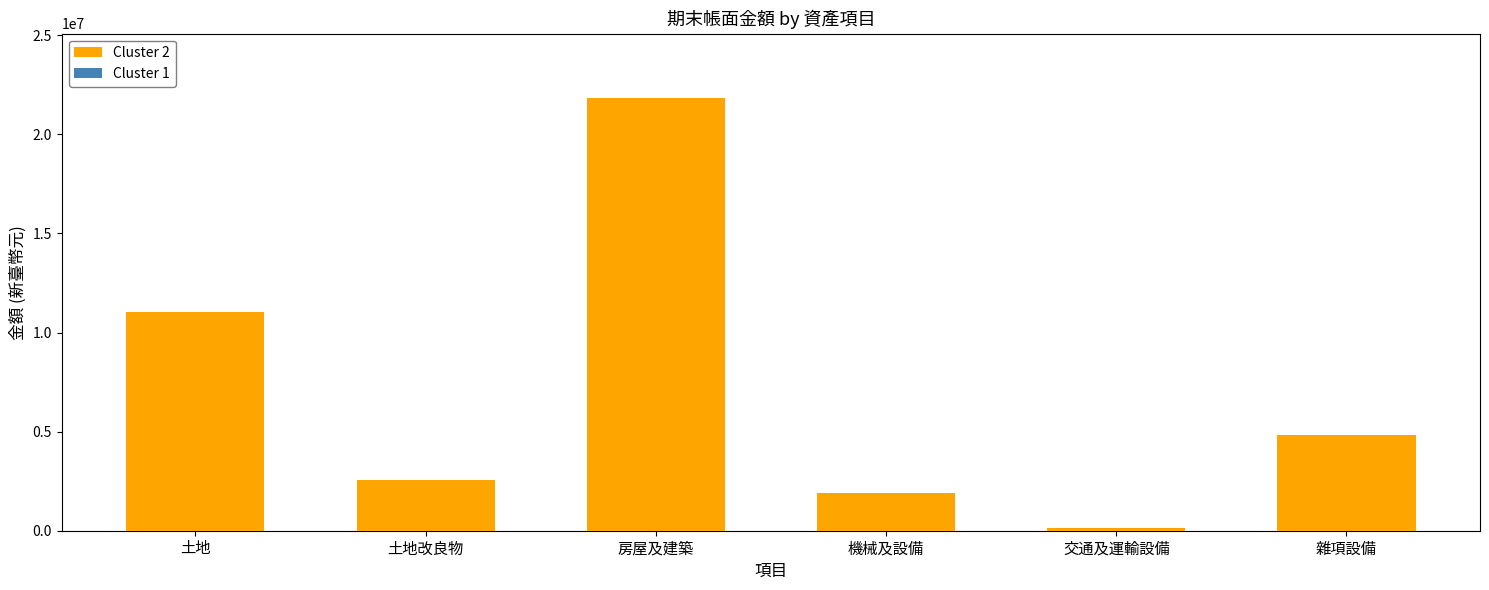

What is the maximum value shown in the chart?

21812634